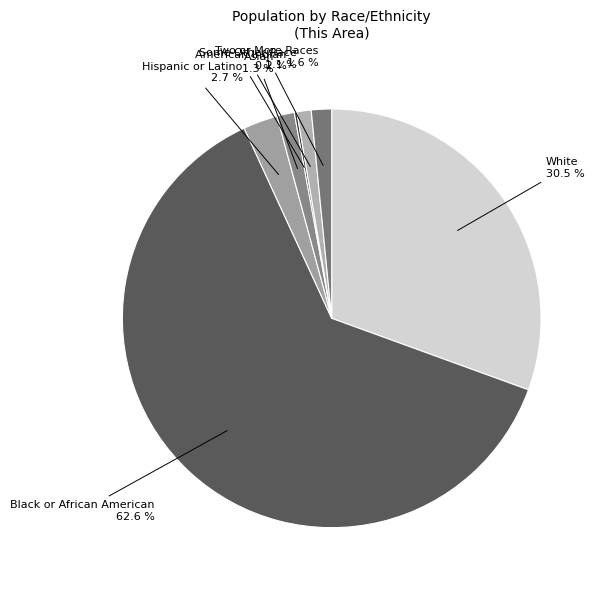

Is there a majority slice in this chart?

Yes